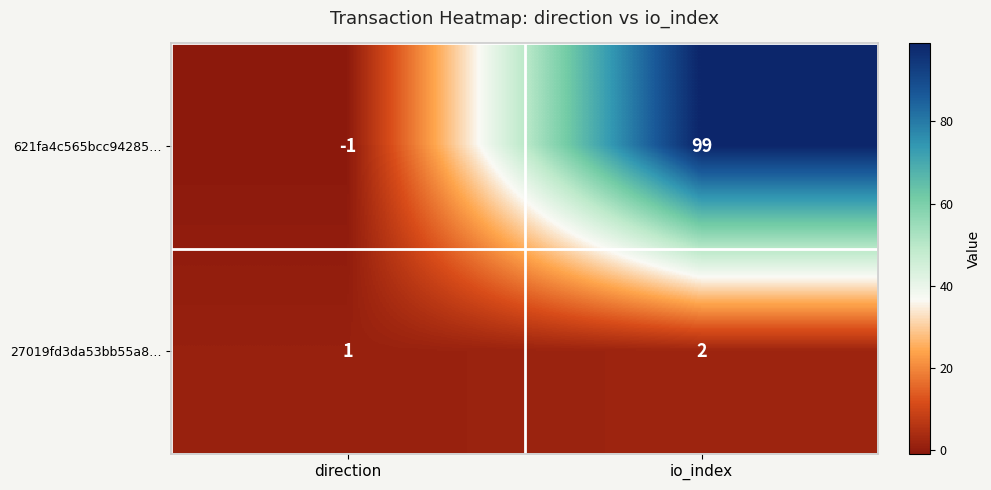

What is the difference between the maximum and minimum values in the 621fa4c565bcc94285… series?

100